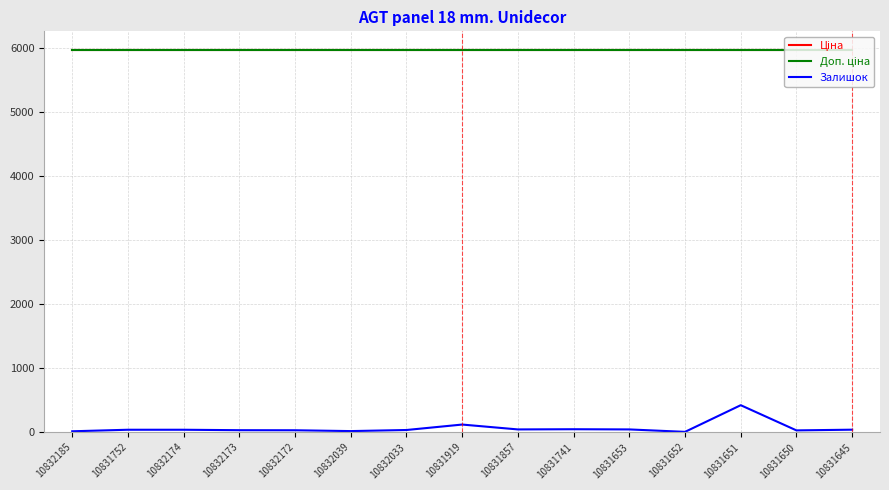

Does the chart display data point markers on the line(s)?

No